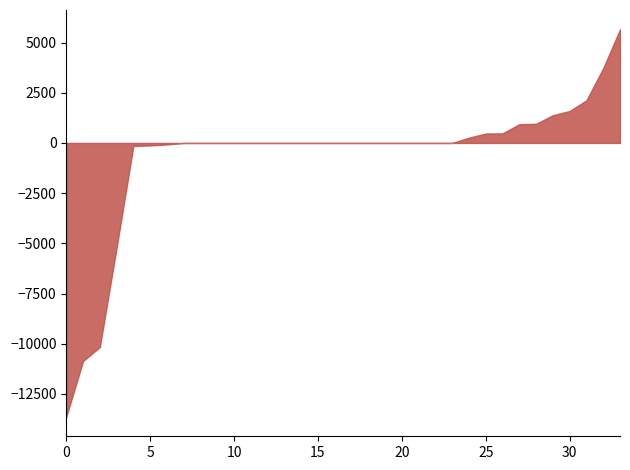

How many values in задолженность are above zero?

13